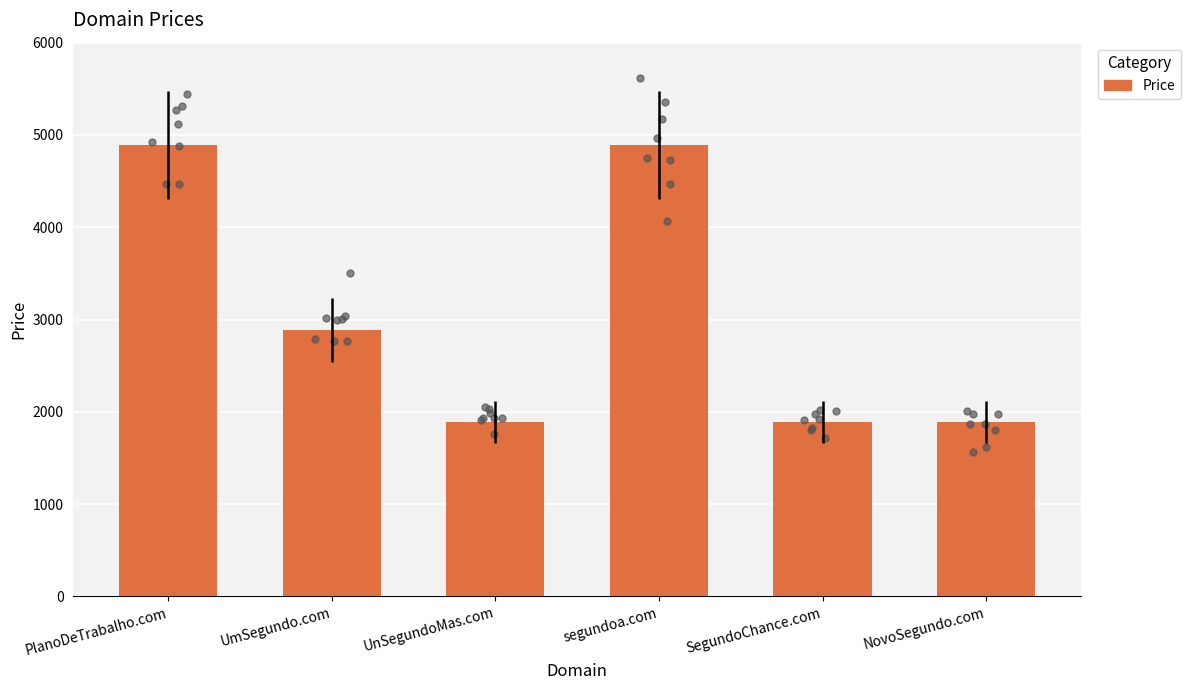

Between PlanoDeTrabalho.com and UmSegundo.com, which is larger?

PlanoDeTrabalho.com